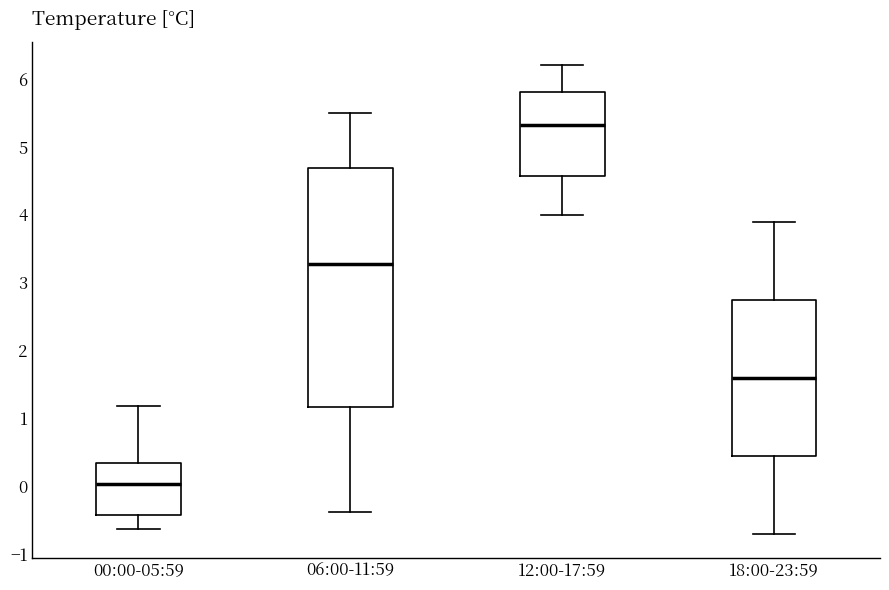

Which box's median line is the lowest?

00:00-05:59